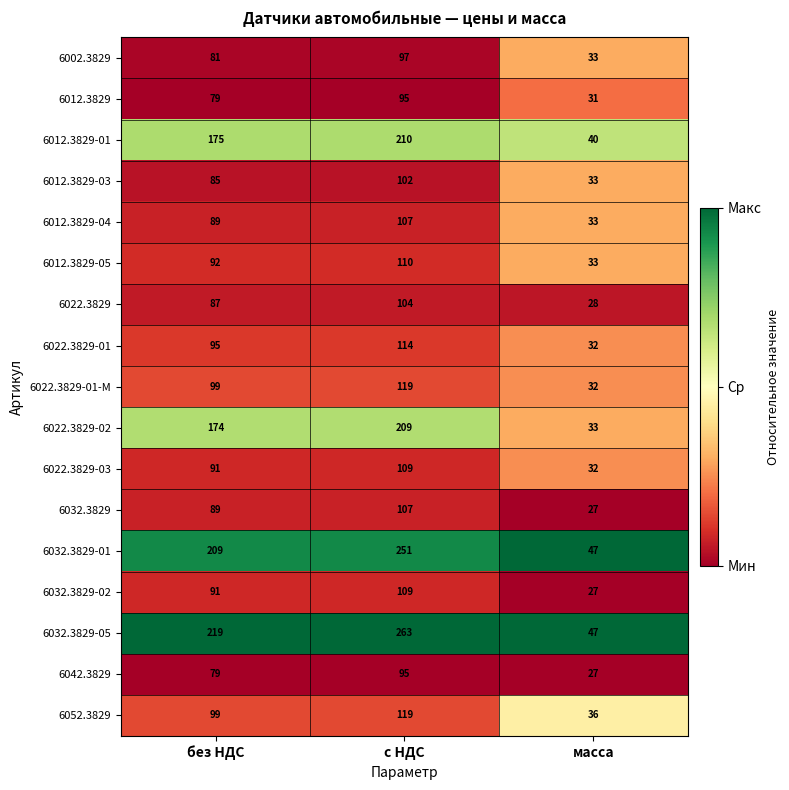

Between без НДС and масса, which series saw the biggest shift?

6032.3829-05